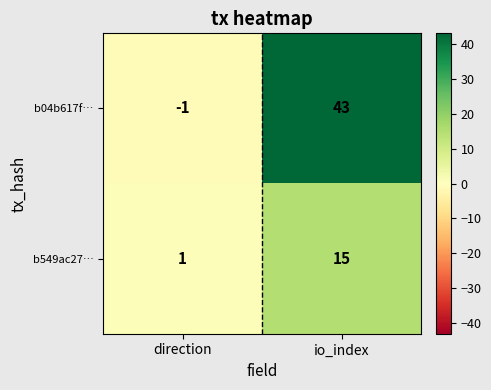

What is the maximum value shown in the chart?

43